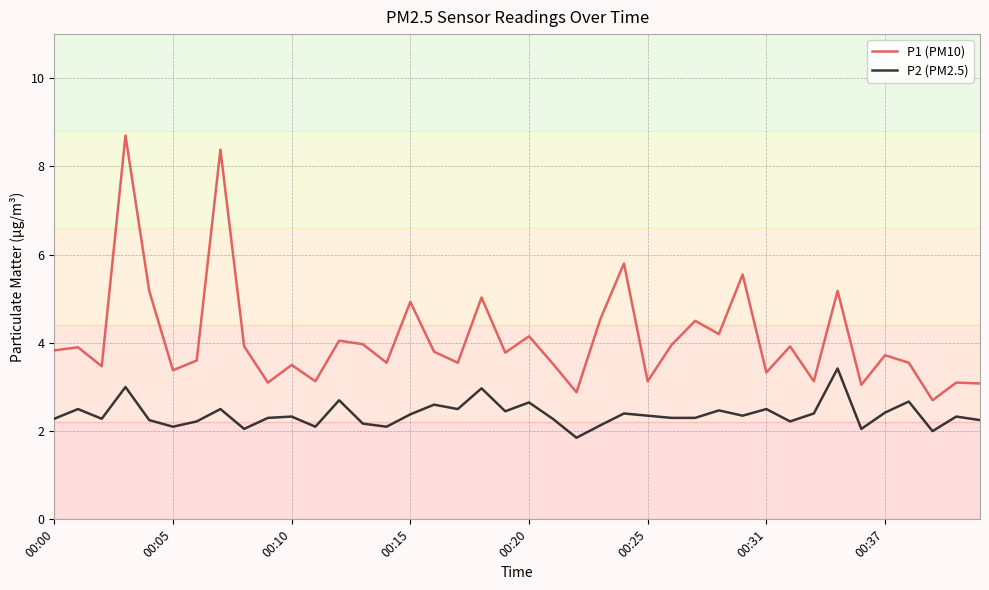

List the series in order of their peak value, highest first.

P1 (PM10), P2 (PM2.5)